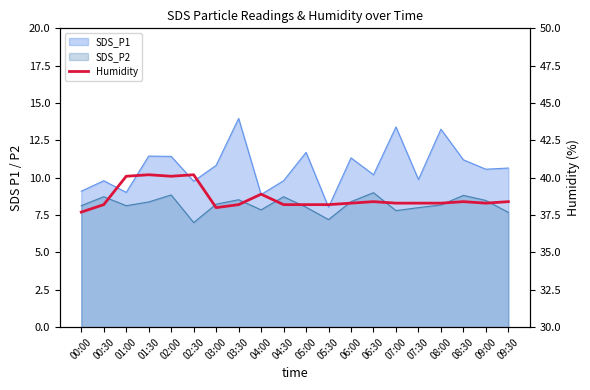

What value does the data have at 03:30?

38.2